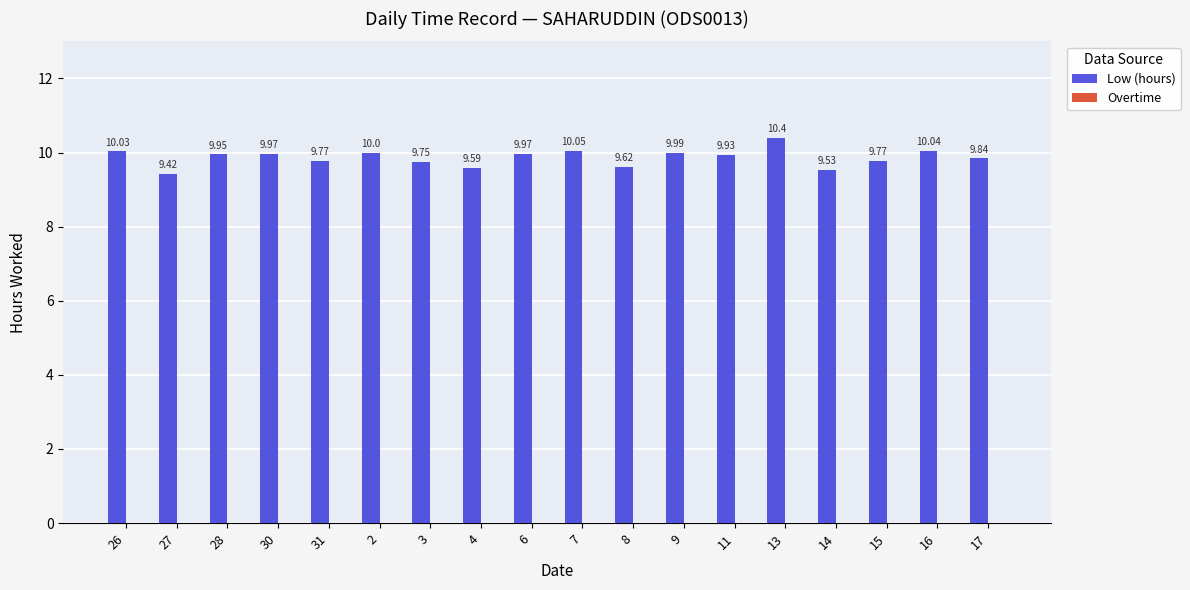

What is the label of the 4th bar from the right?

14